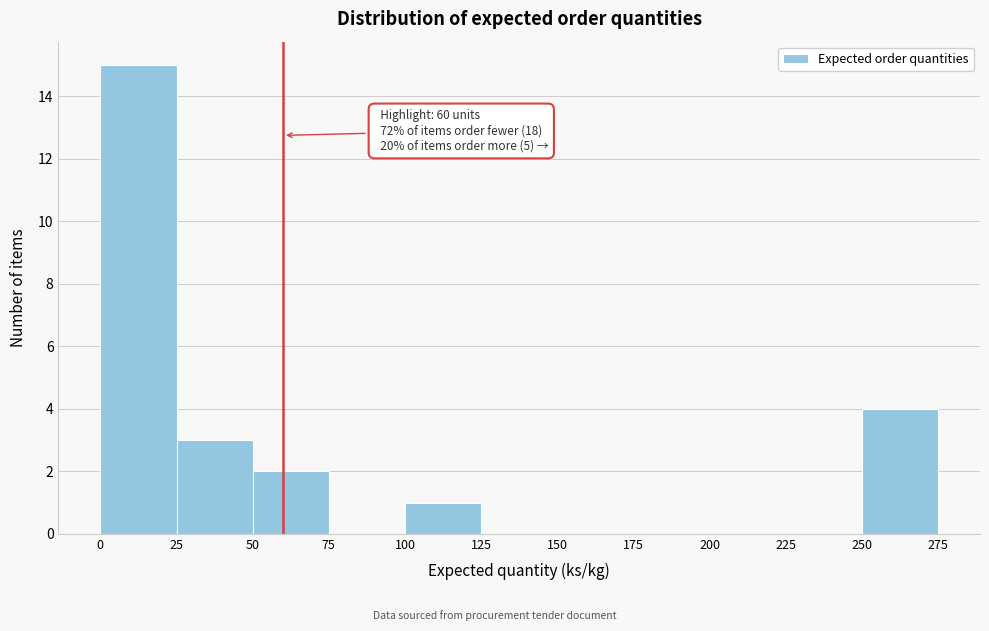

Over which range of the x-axis is the bar tallest?

0 to 25